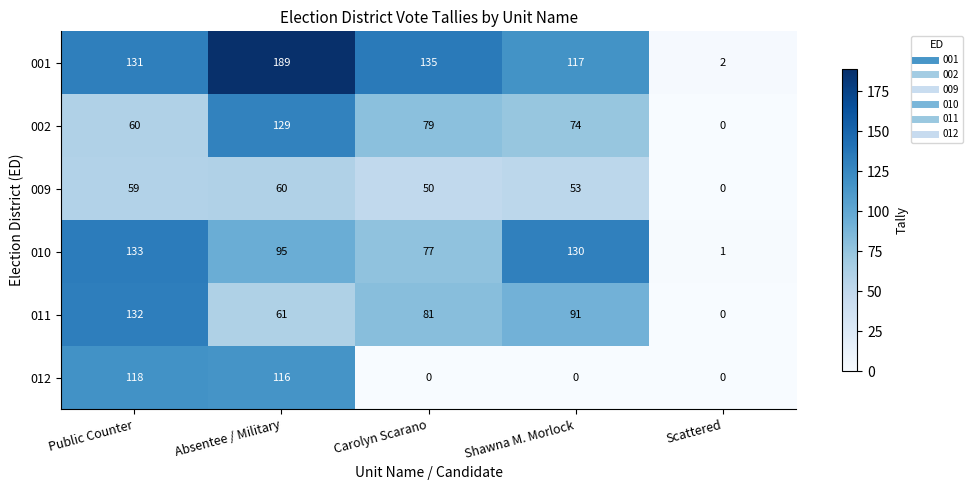

What is the difference between the 002 values at Shawna M. Morlock and Absentee / Military?

55